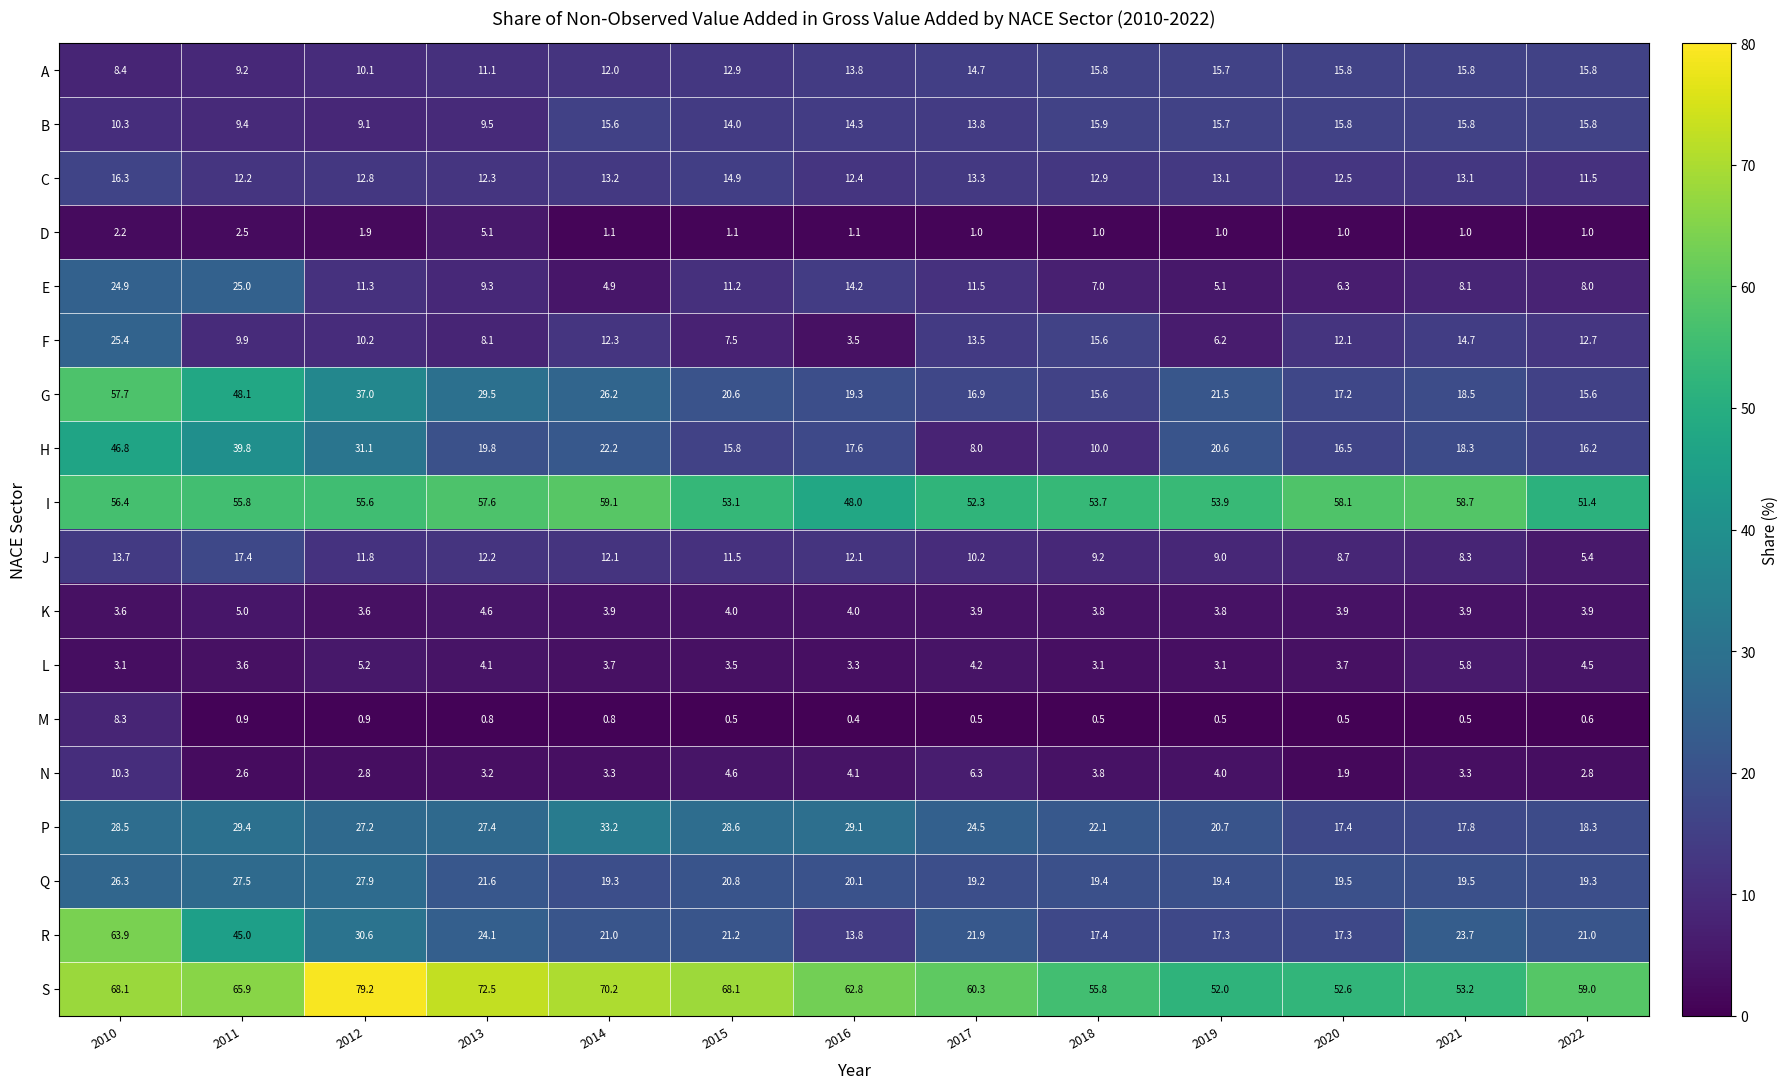

How many data points does each series have?

13